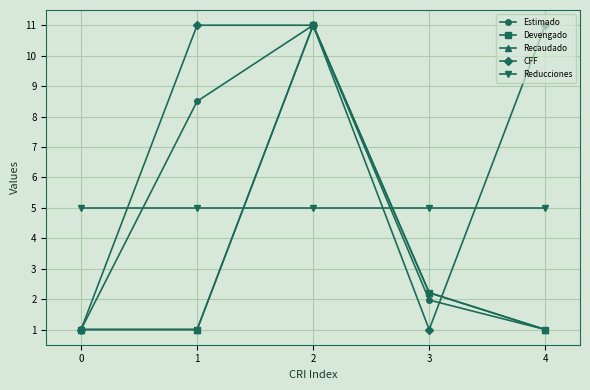

In Recaudado, how many points are lower than both neighbors (excluding endpoints)?

1